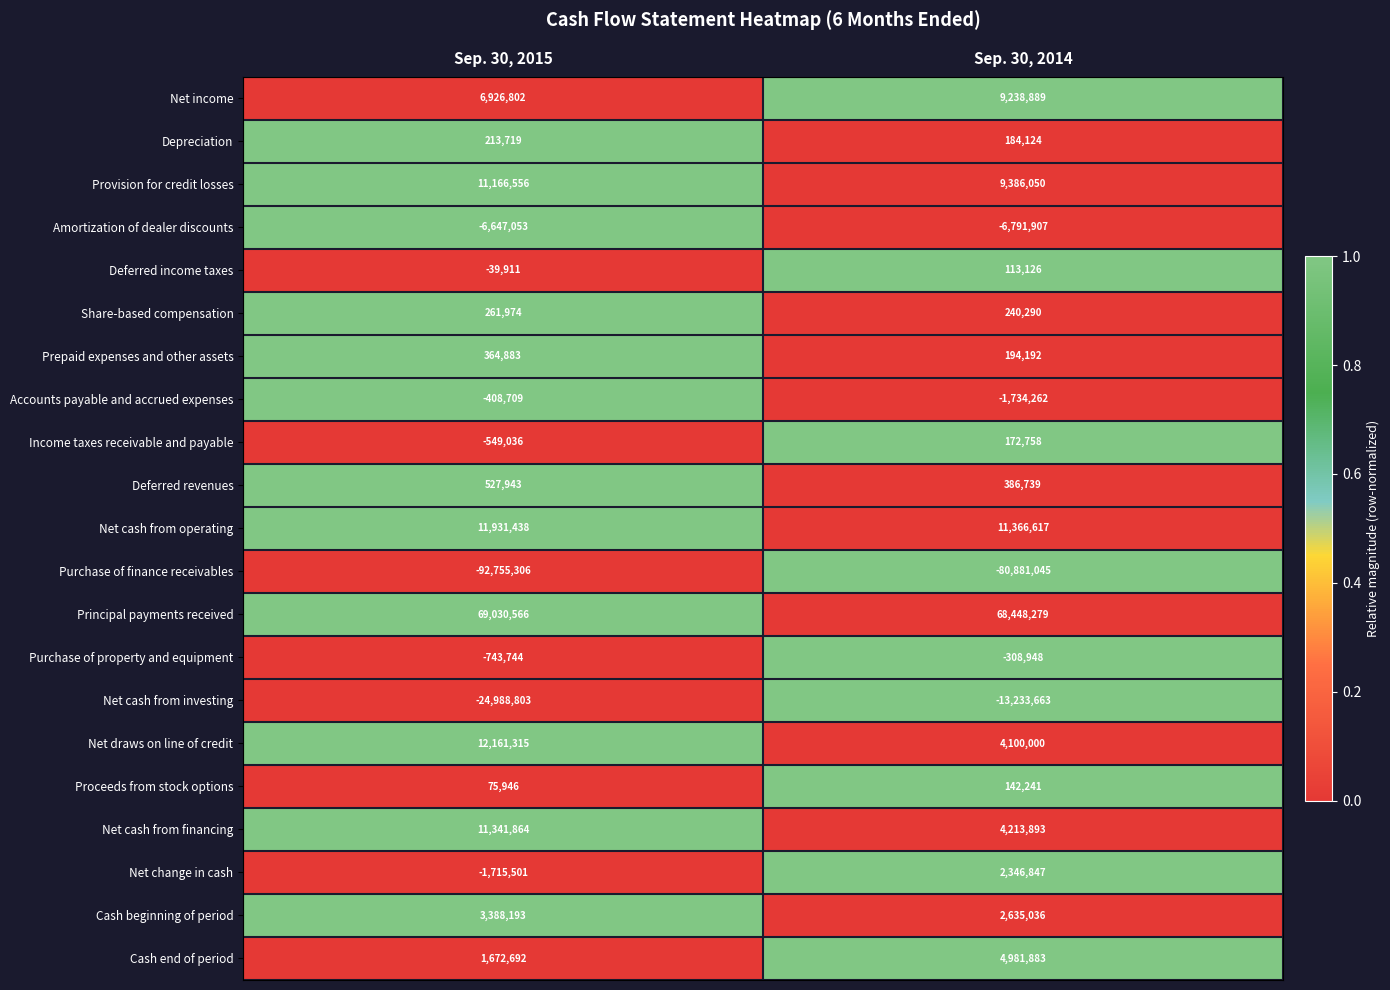

What is the maximum value shown in the chart?

69030566